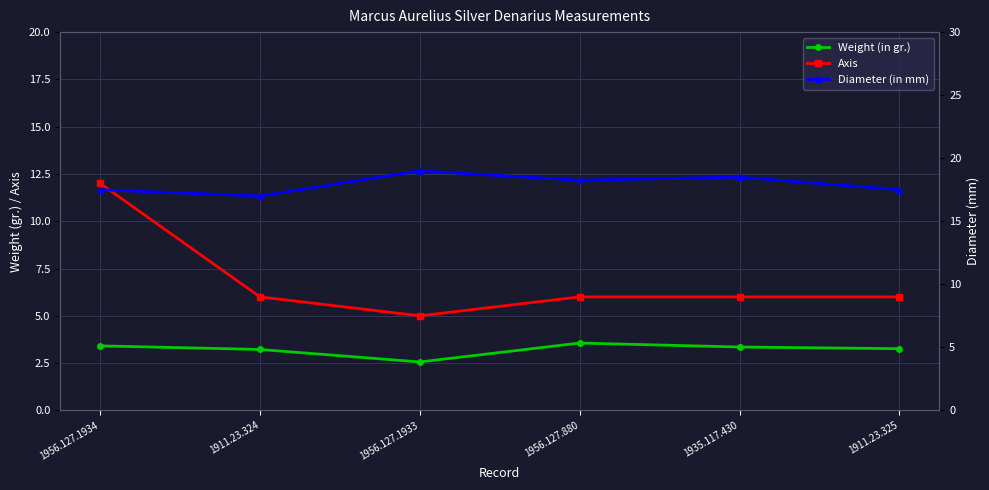

What is the value of the Diameter (in mm) point at the 2nd from the left?

17.0